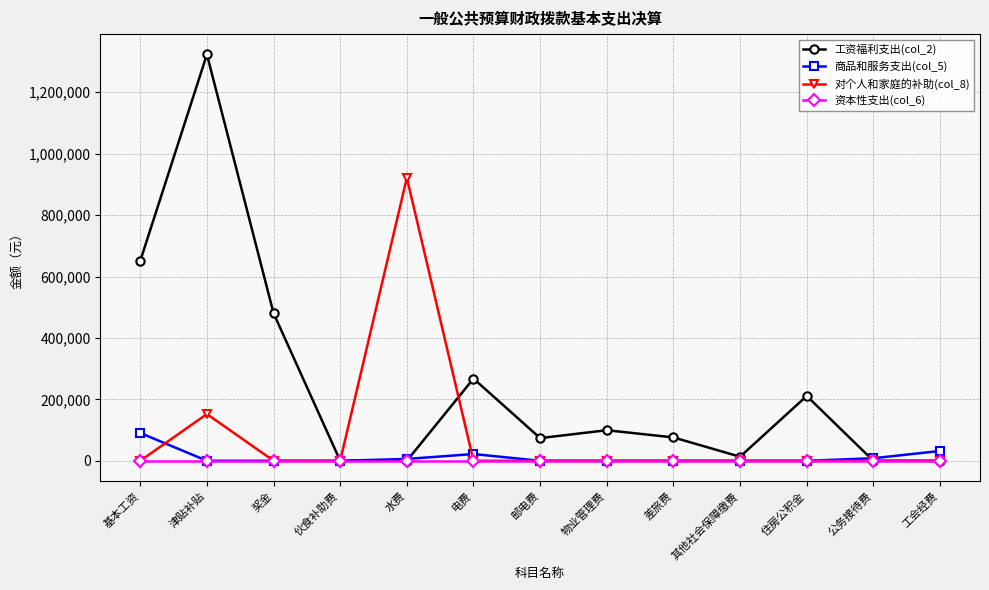

True or false: 对个人和家庭的补助(col_8) has more than 1 points higher than both neighbors.

True